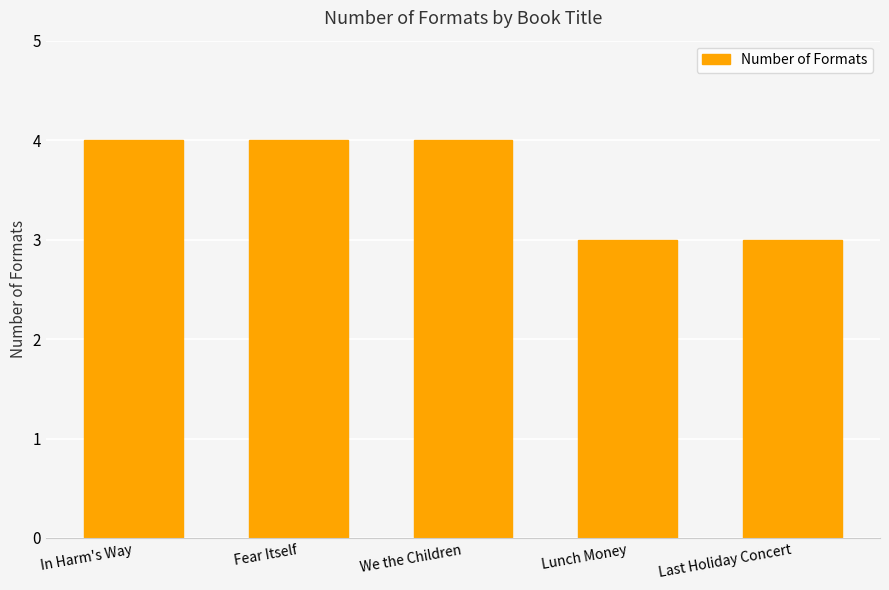

True or false: the data shows 2 at Last Holiday Concert.

False